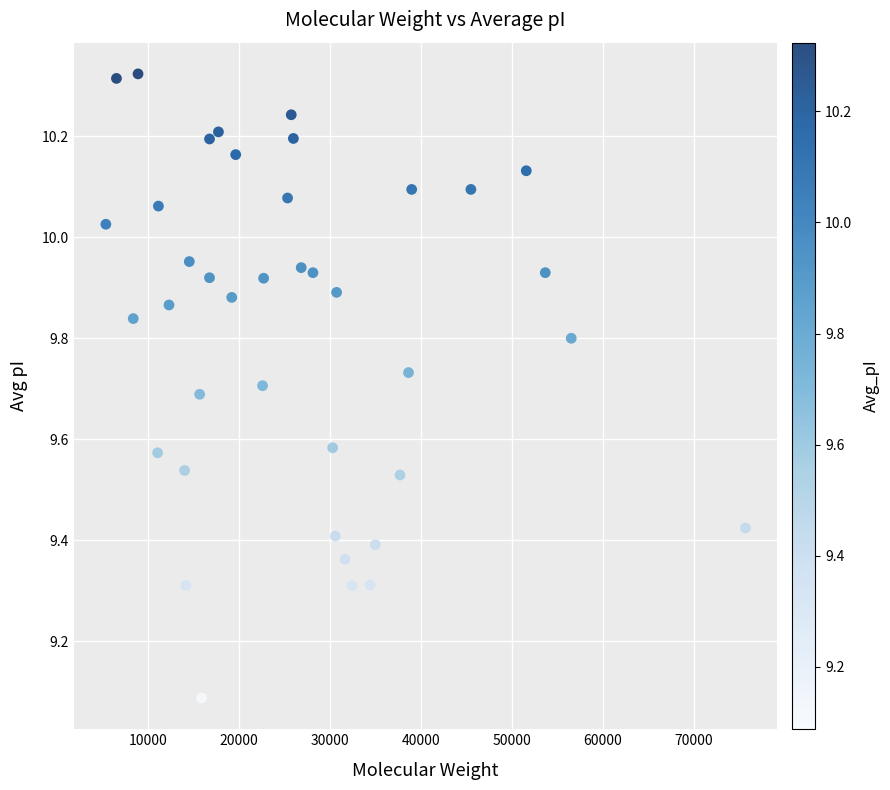

What is the range of Y values (max minus min)?

1.2